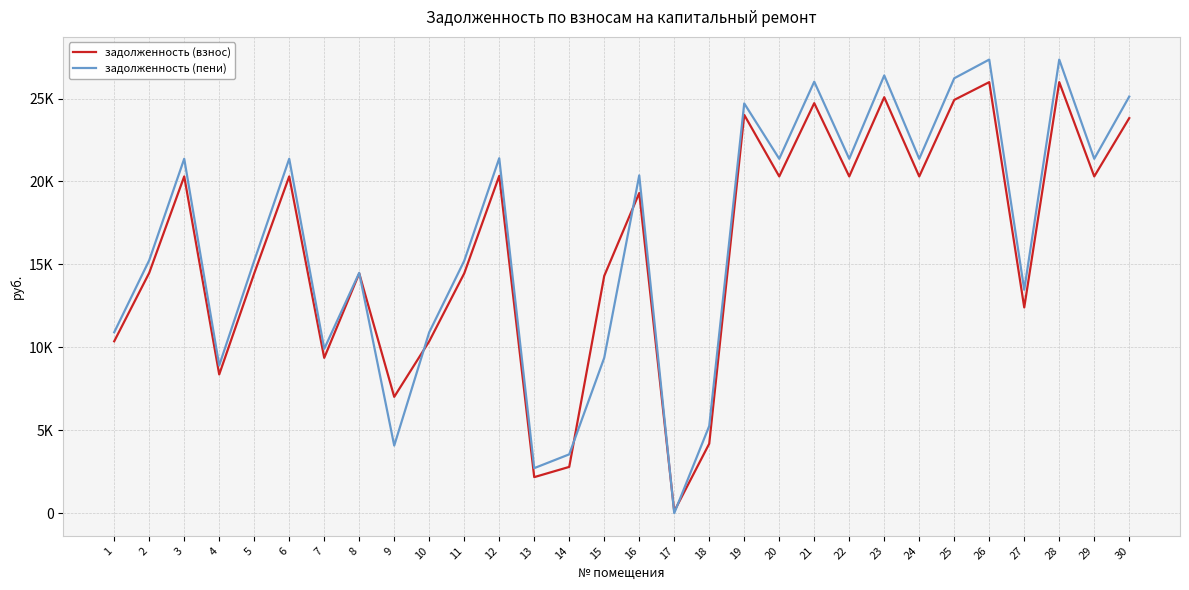

At which label does задолженность (взнос) reach its peak?

26